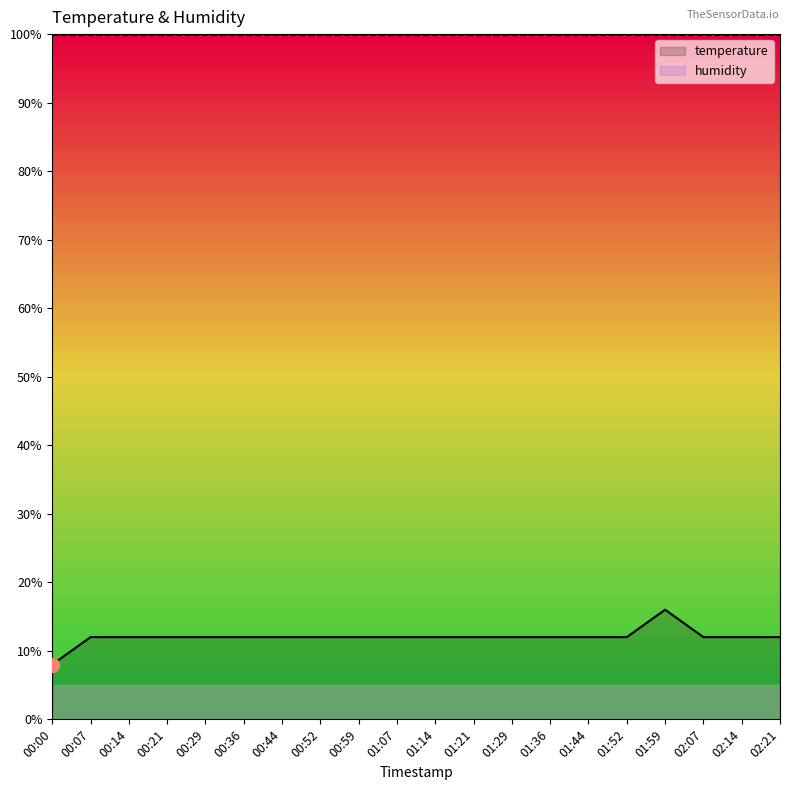

Which series changed the most between 00:00 and 02:14?

temperature